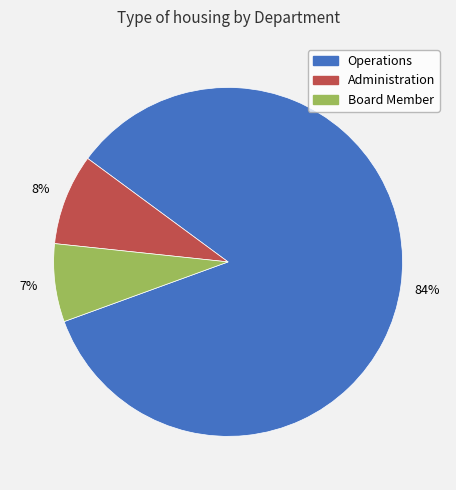

How many segments does this pie chart have?

3